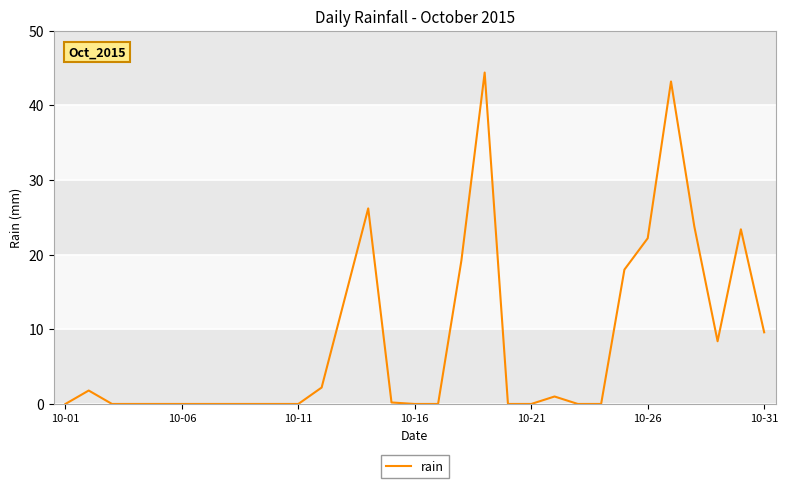

What is the difference between the maximum and minimum values?

44.4